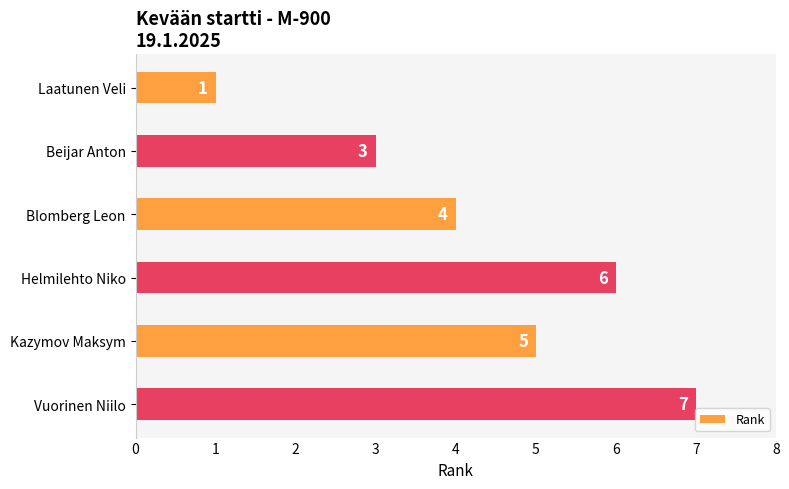

What is the smallest value displayed?

1